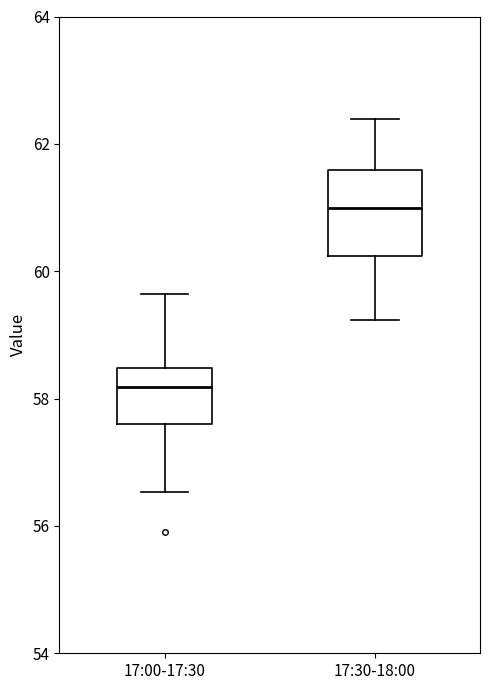

Where is the upper edge of the box for 17:00-17:30 on the y-axis? The values are not printed on the chart, so give them approximately, as read against the axis.

58.4